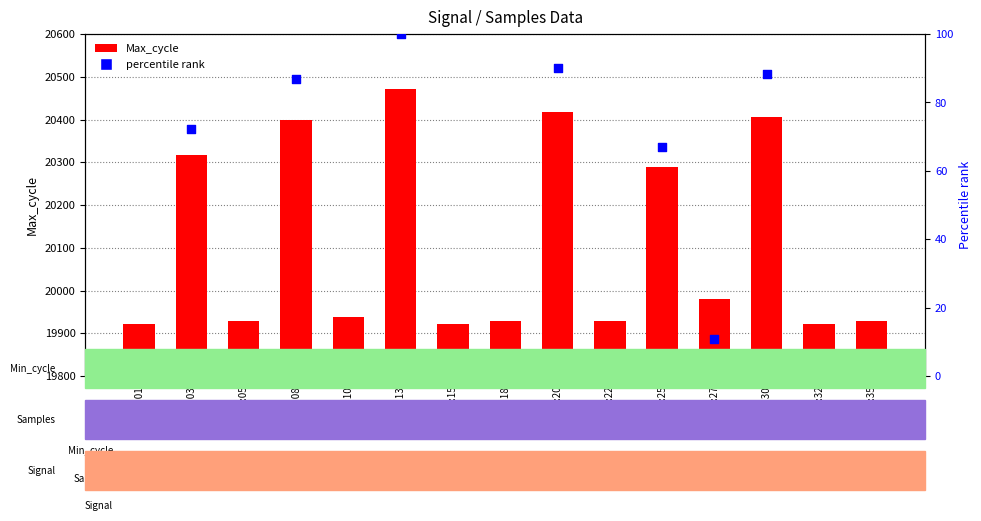

Which series contains the lowest Y value?

Max_cycle percentile